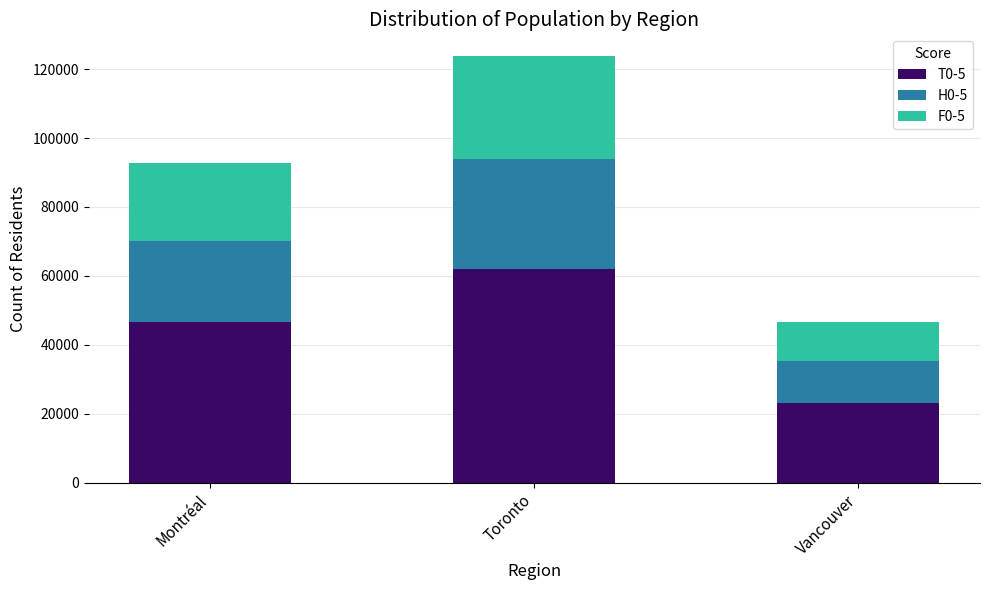

What is the minimum value for T0-5?

23135